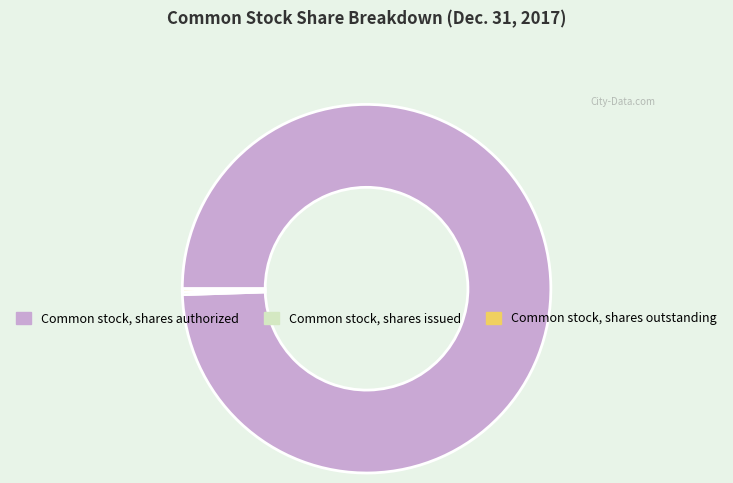

Does any single category account for the majority?

Yes